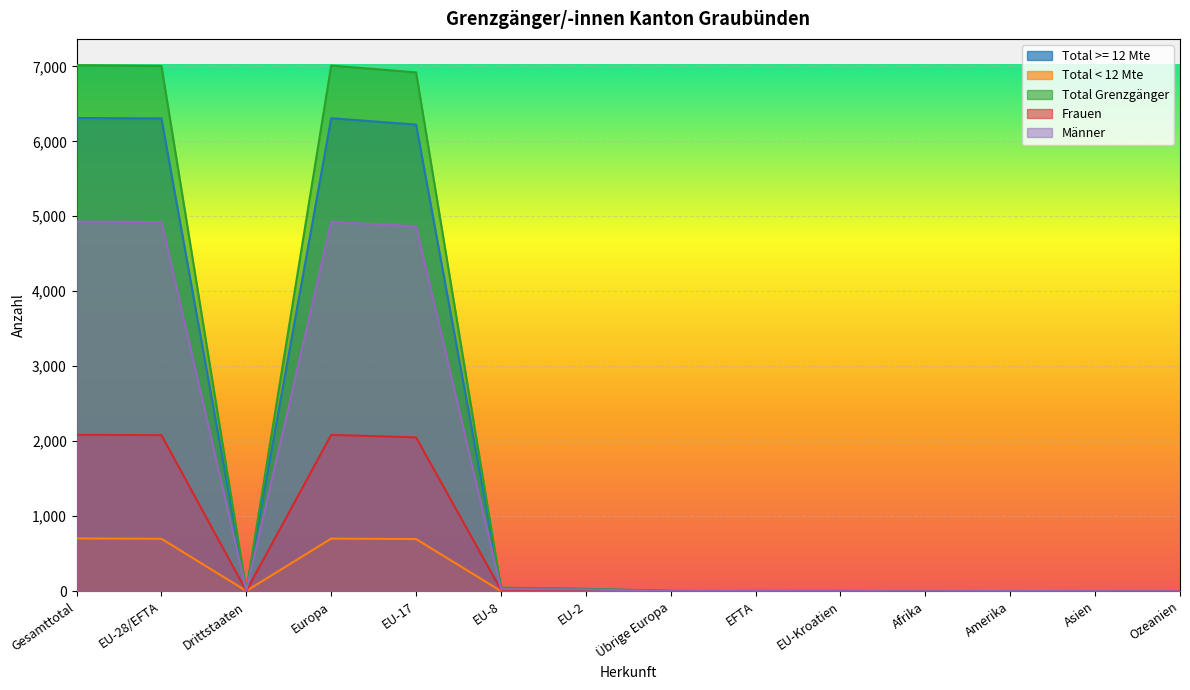

True or false: Männer and Total < 12 Mte intersect in this chart.

False